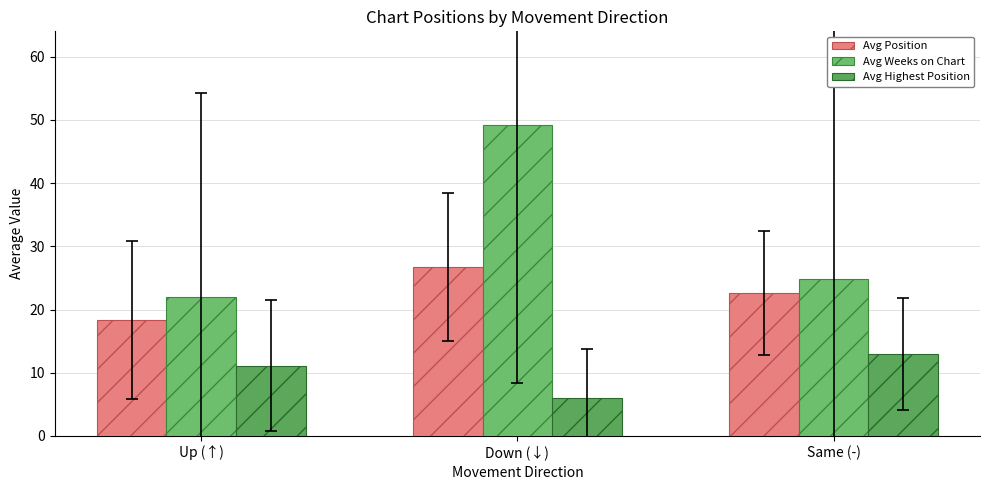

What is the label of the 1st bar from the right?

Same (-)